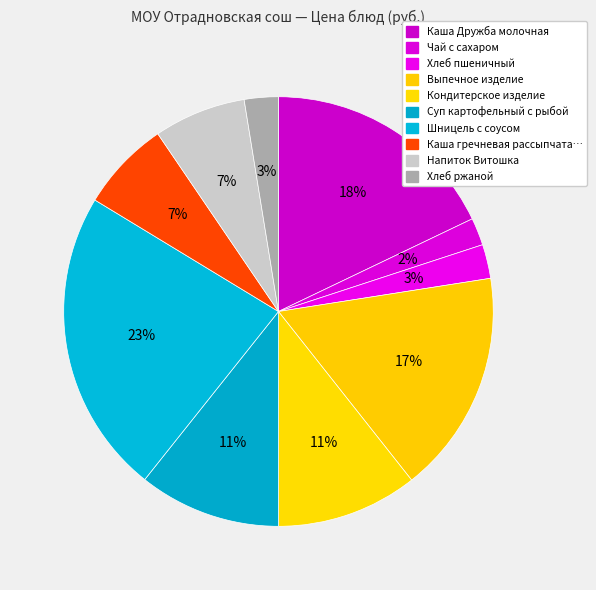

How many segments does this pie chart have?

10